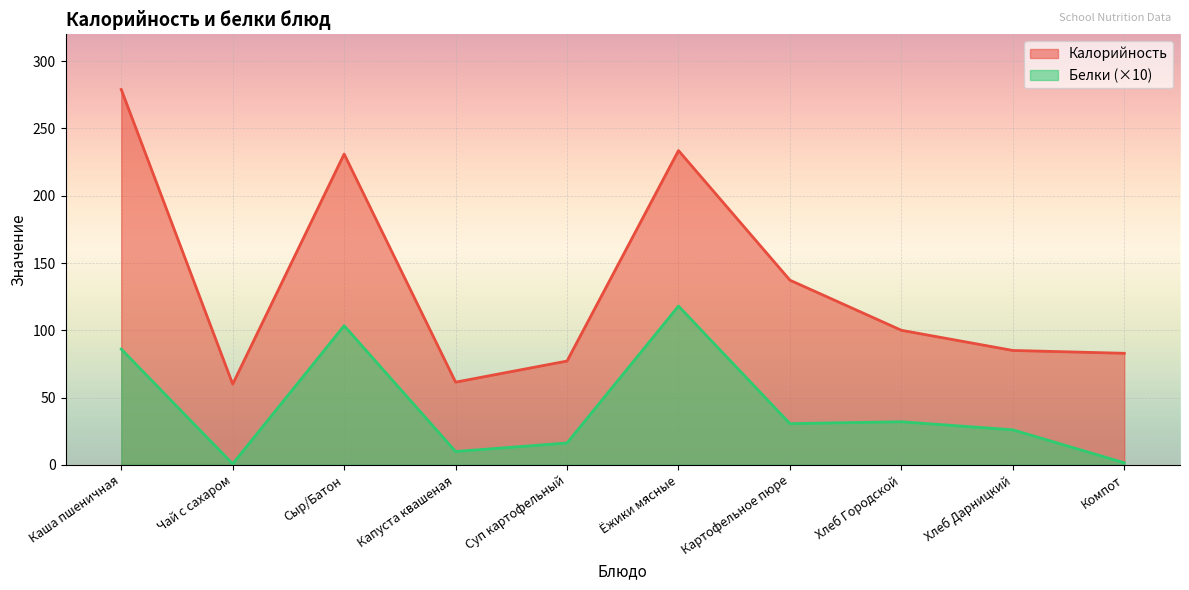

Count the number of categories in the chart.

10